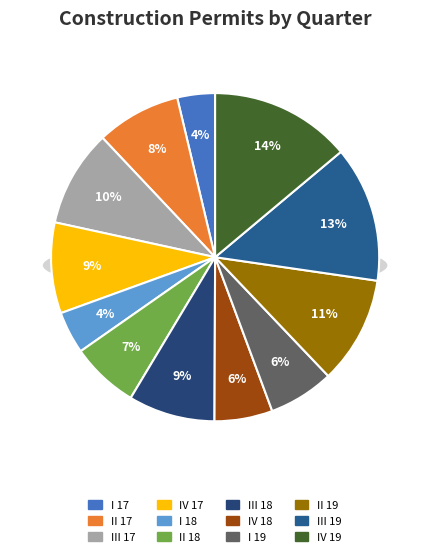

The I 18 slice represents 10% of the pie. True or false?

False